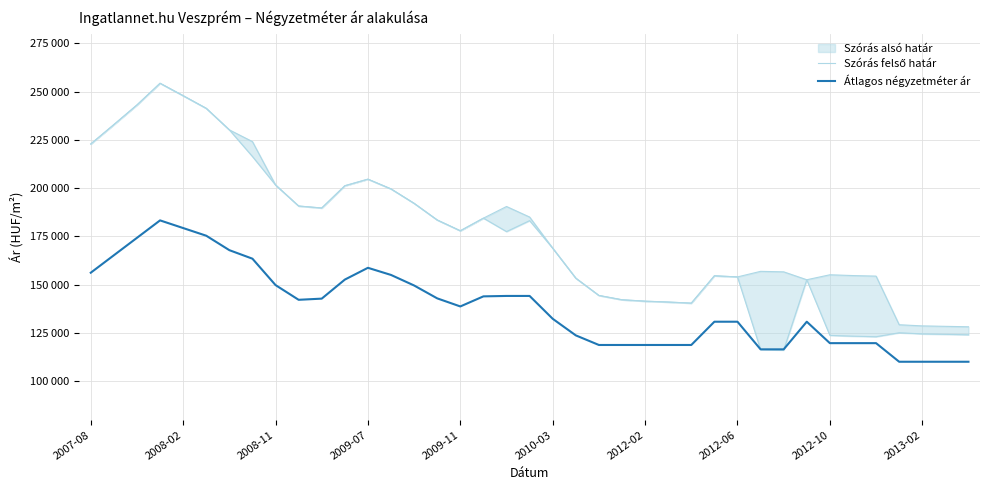

What is the approximate value of Átlagos négyzetméter ár at 38, to the nearest 10?

110160